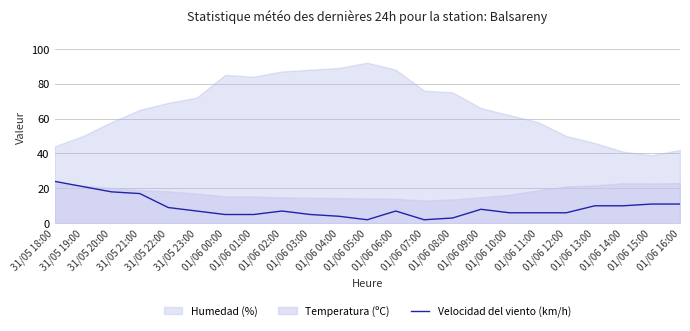

What is the difference between the second highest and minimum values?

19